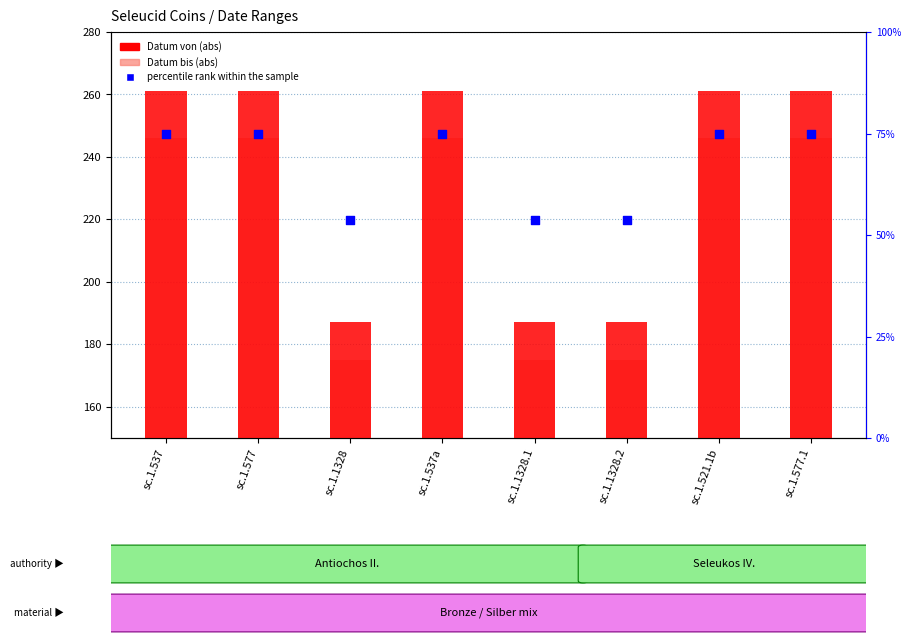

Which series contains the lowest Y value?

percentile rank within the sample